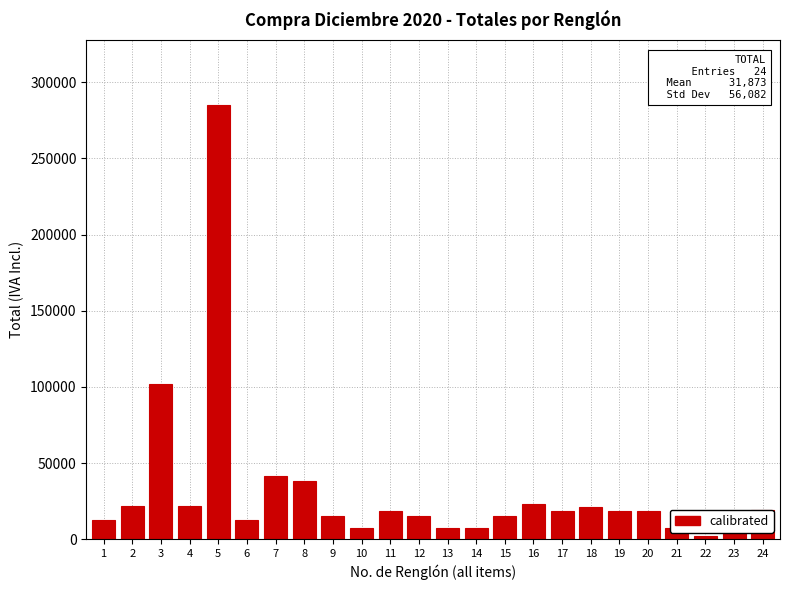

What is the sum of the values at 22 and 12?

17446.0